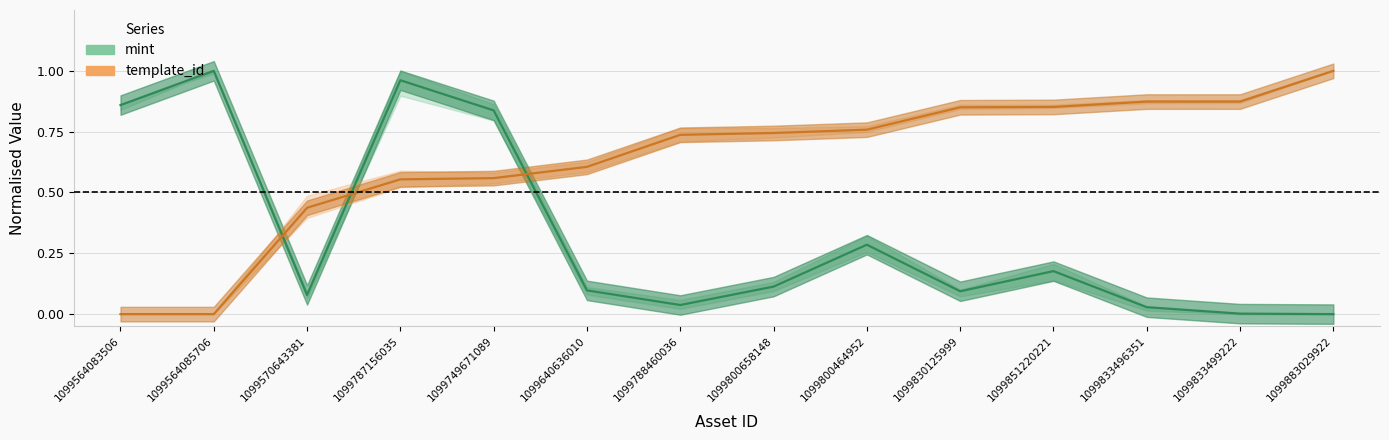

Which label corresponds to the smallest value in the chart?

1099883029922